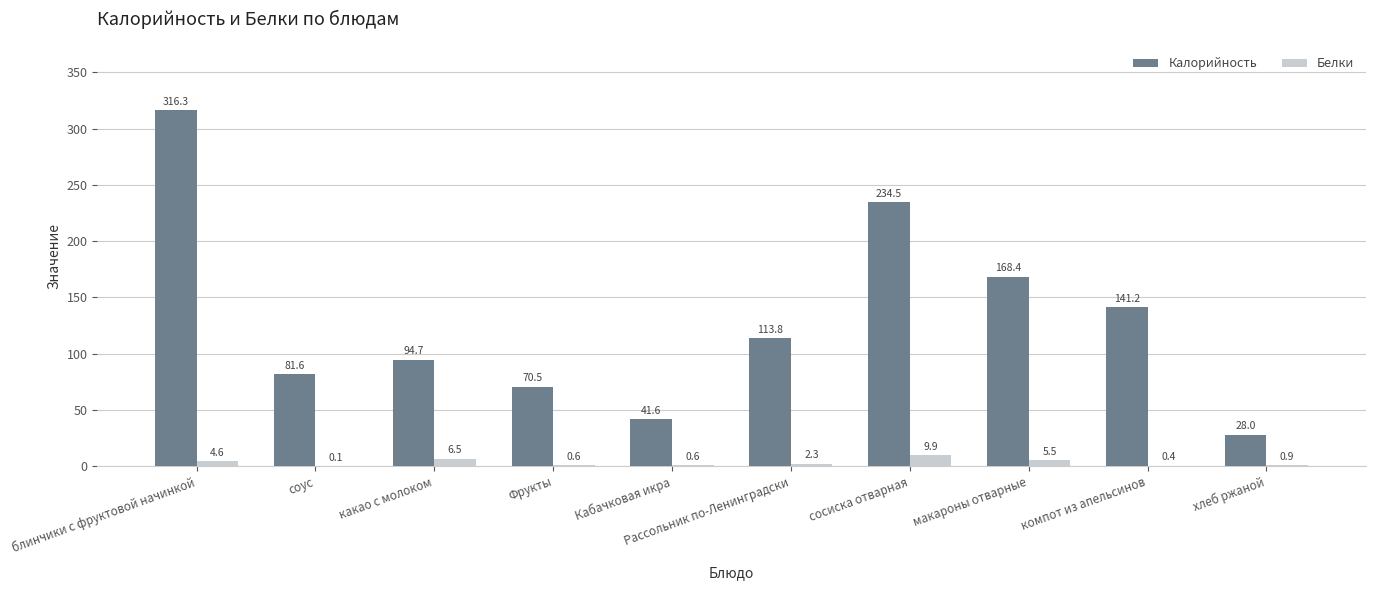

Are the bars horizontal?

No